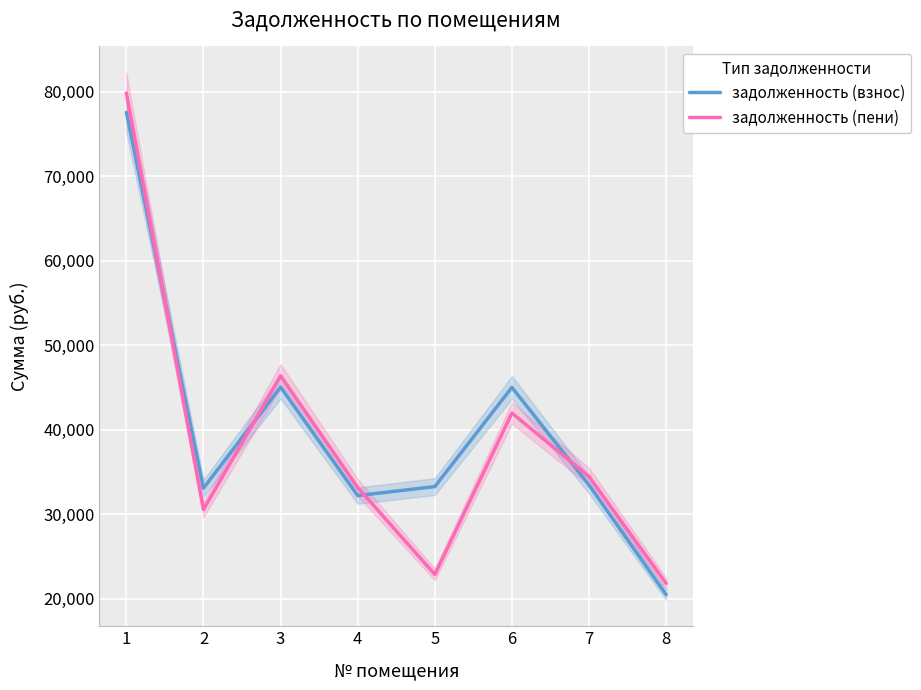

True or false: задолженность (взнос) has more than 0 points higher than both neighbors.

True